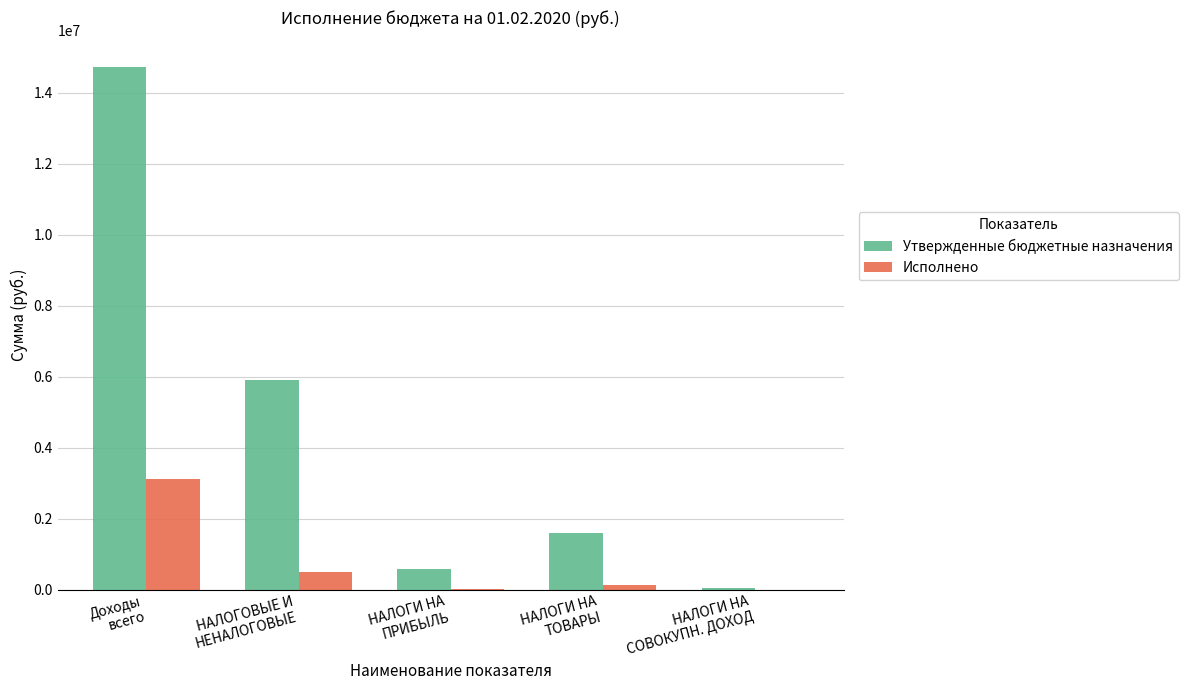

At which label does Утвержденные бюджетные назначения reach its peak?

Доходы
всего